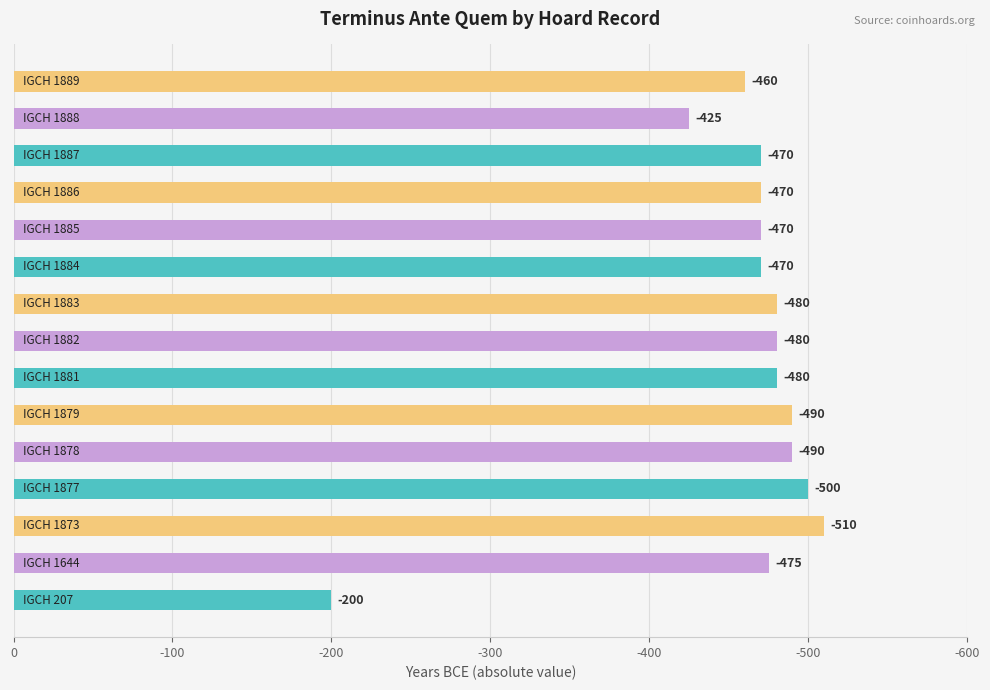

What is the maximum value shown in the chart?

510